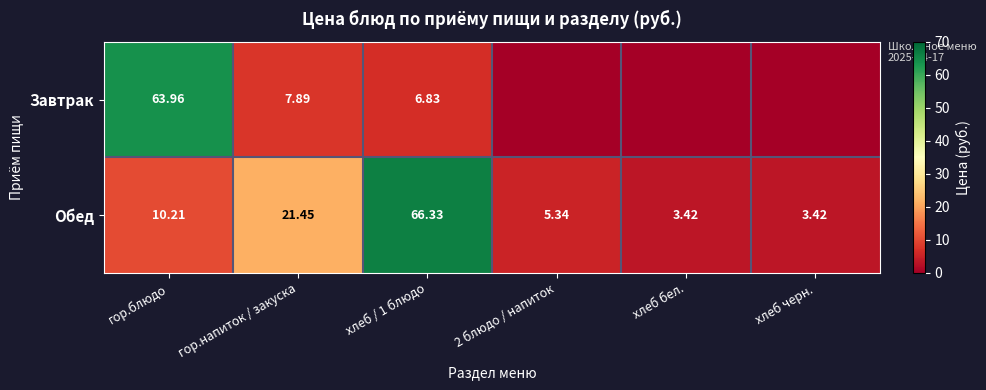

At how many categories does at least one series exceed 41?

2